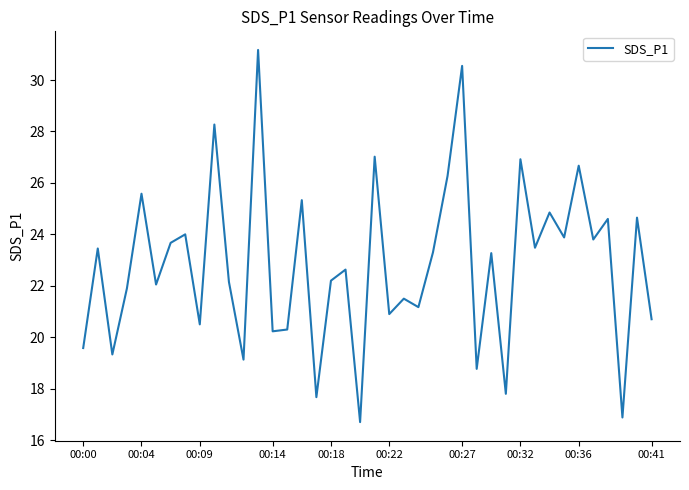

What is the minimum value shown in the chart?

16.7